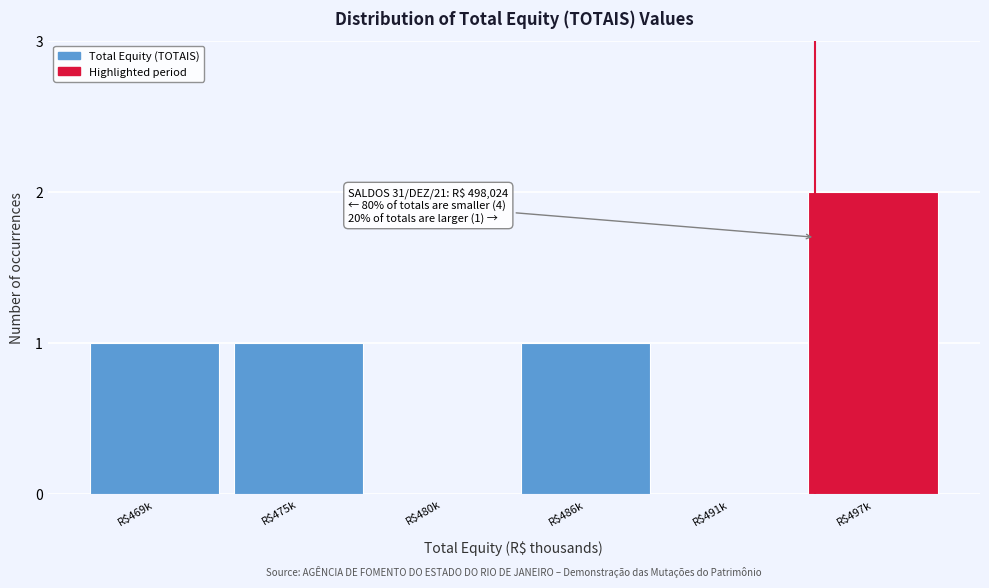

What is the sum of all values?

5